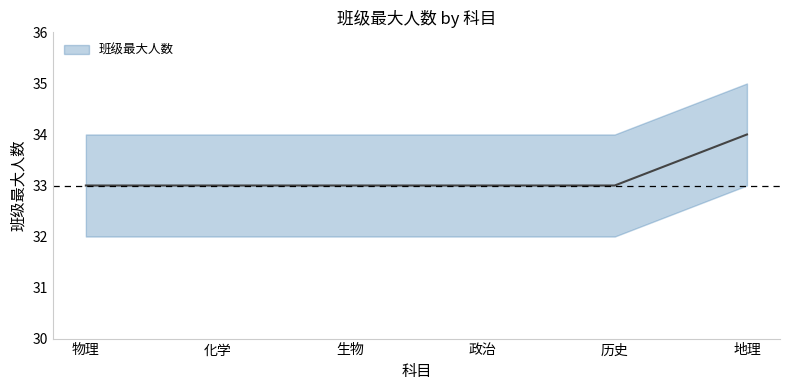

True or false: the data shows 33 at 生物.

True